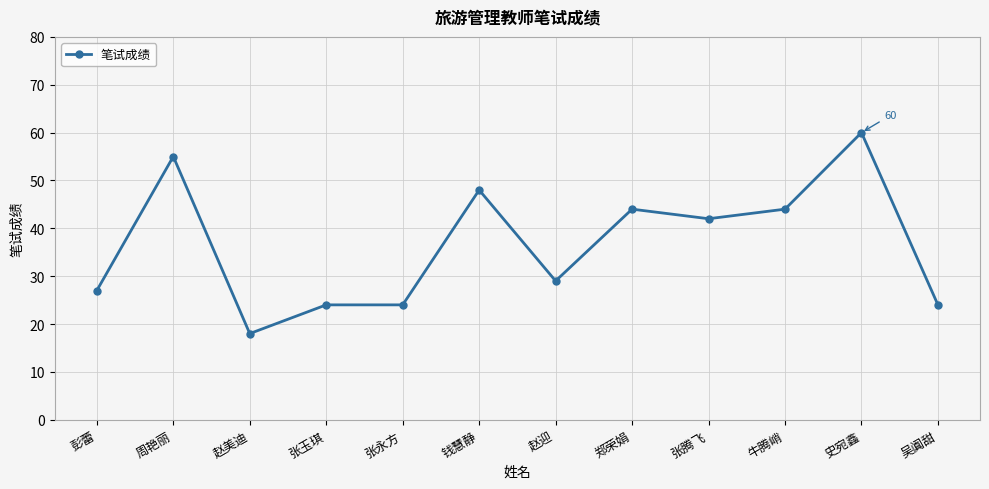

What is the ratio of the value at 彭蕾 to the value at 张腾飞?

0.6